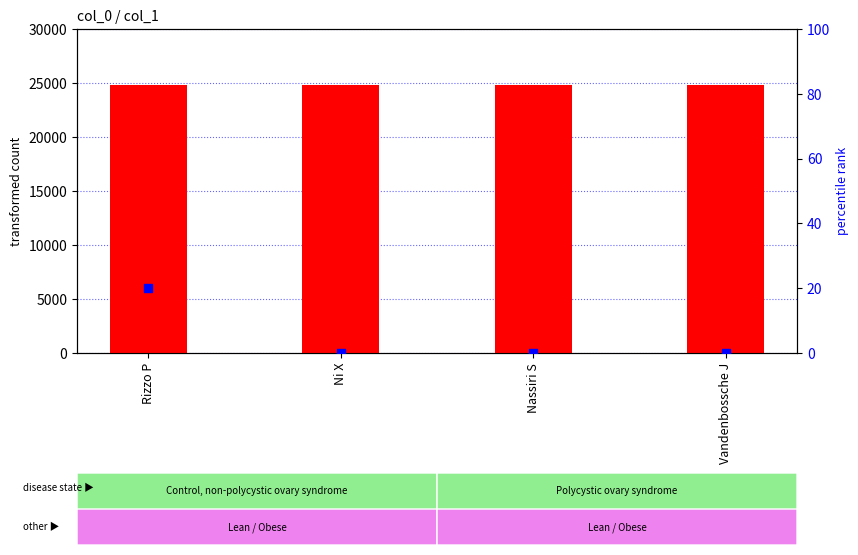

At how many categories does at least one series exceed 17061?

4